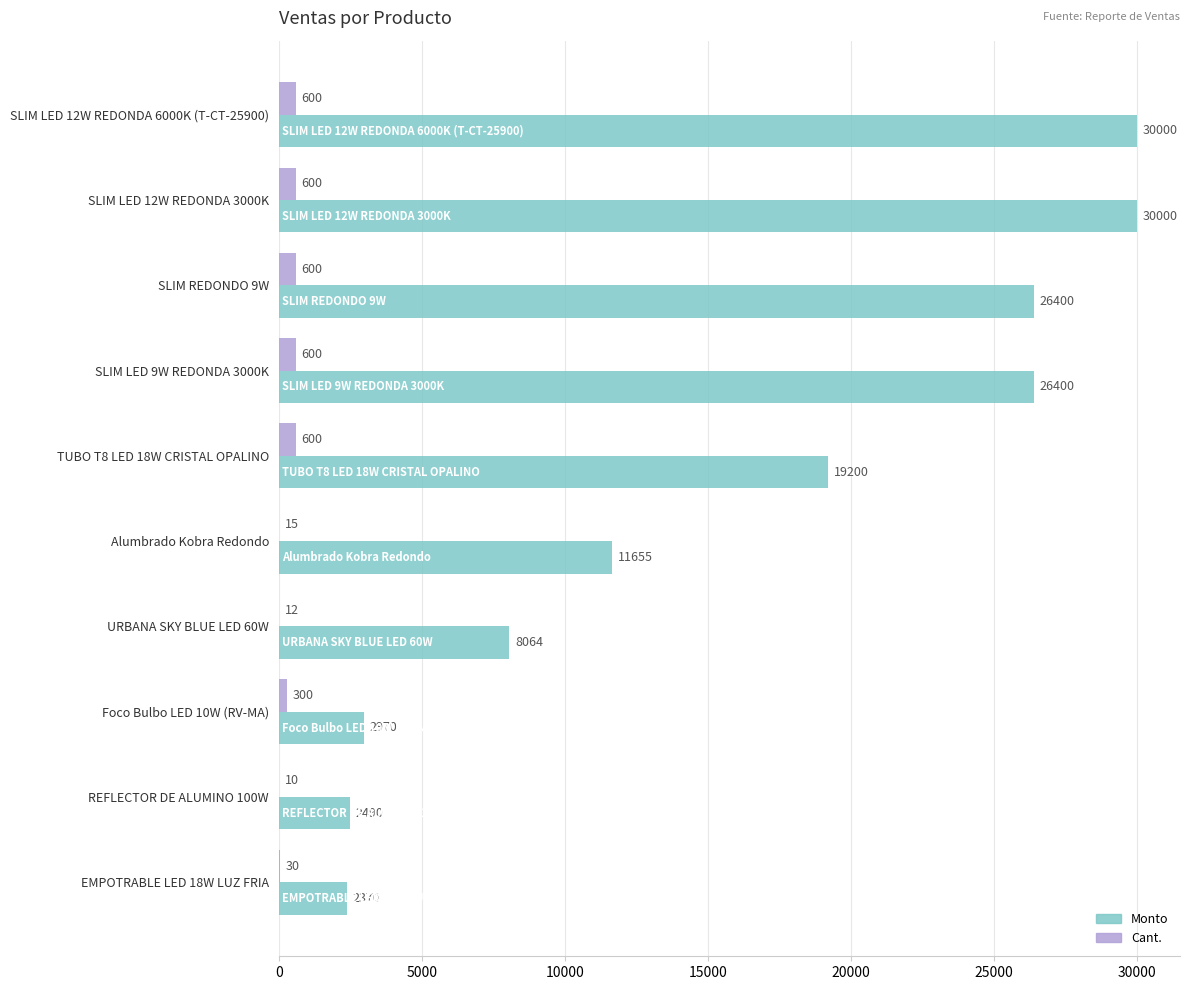

Which series changed the most between SLIM LED 12W REDONDA 3000K and SLIM LED 9W REDONDA 3000K?

Monto